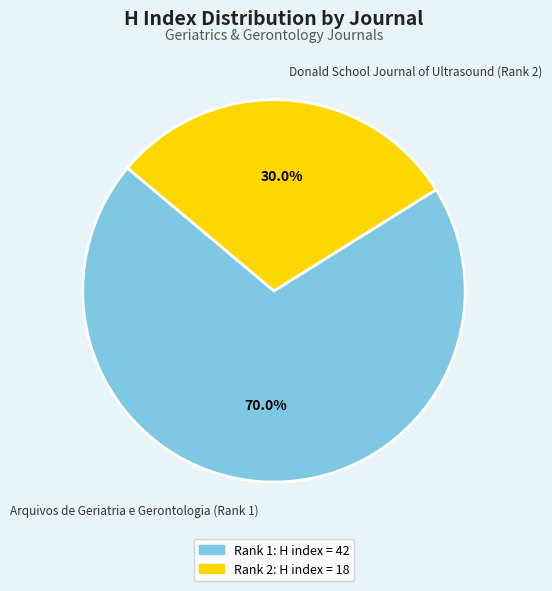

Approximately how many times larger is the value at Arquivos de Geriatria e Gerontologia (Rank 1) compared to Donald School Journal of Ultrasound (Rank 2)?

2.3